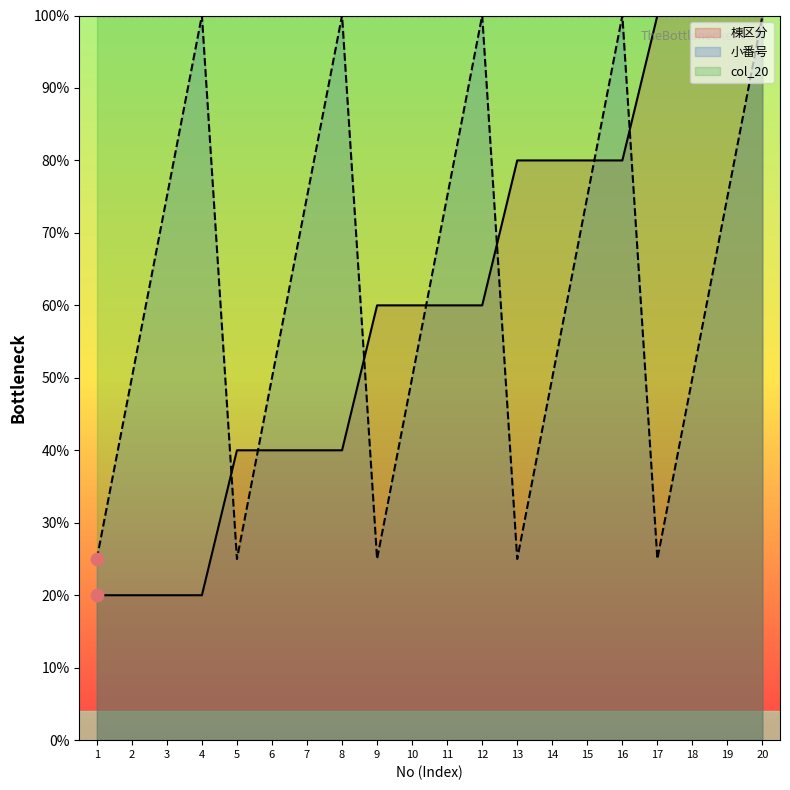

Which series contains the highest Y value?

棟区分